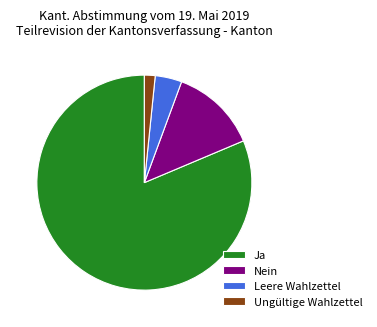

How many segments does this pie chart have?

4